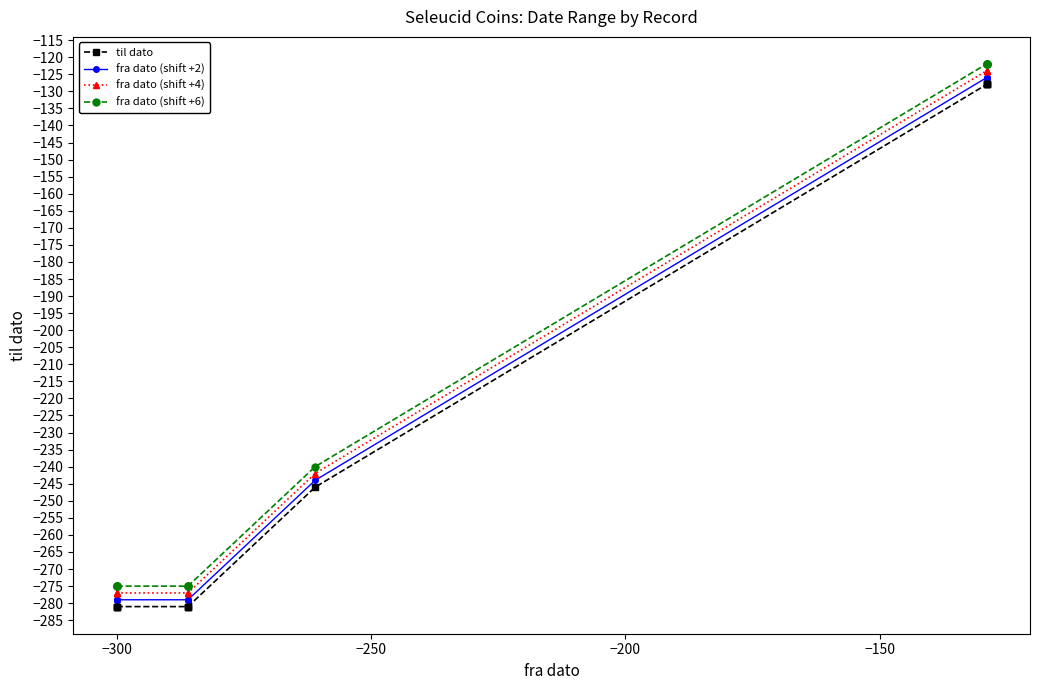

List the series in order of their peak value, lowest first.

til dato, fra dato (shift +2), fra dato (shift +4), fra dato (shift +6)